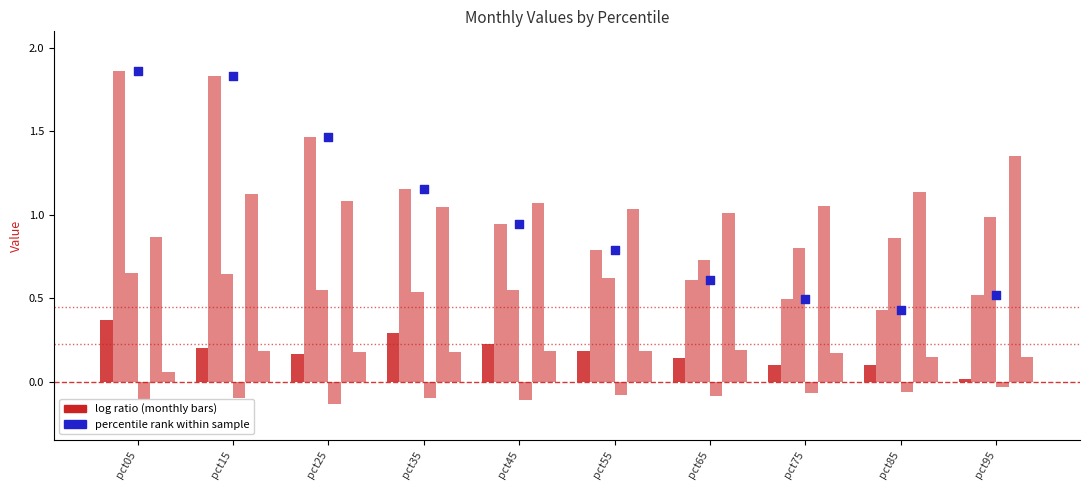

At which category is the sum across all series the highest?

pct15